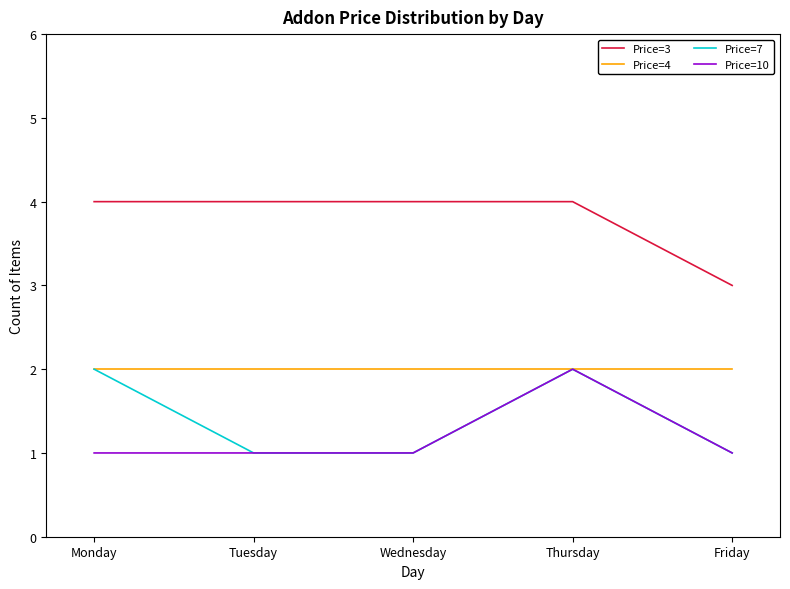

How many lines are shown in the chart?

4